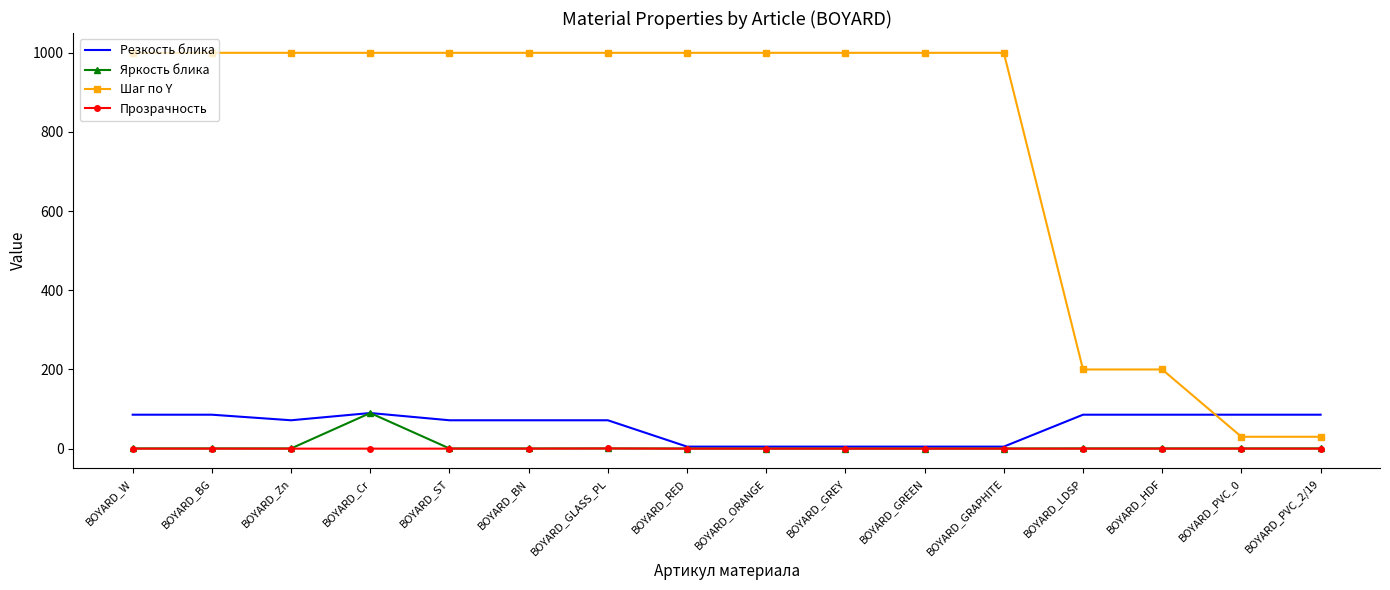

Which series has the widest spread of values?

Шаг по Y